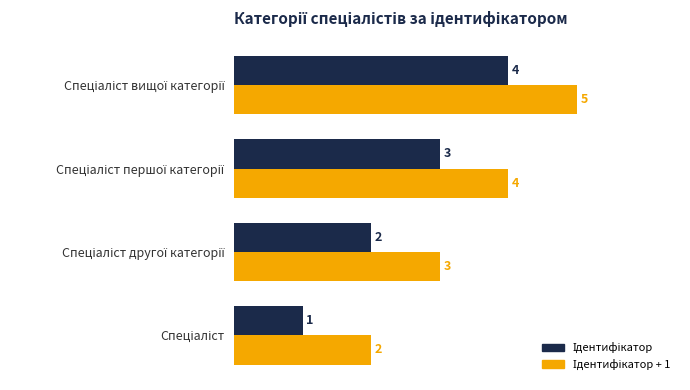

At how many categories does at least one series exceed 1?

4